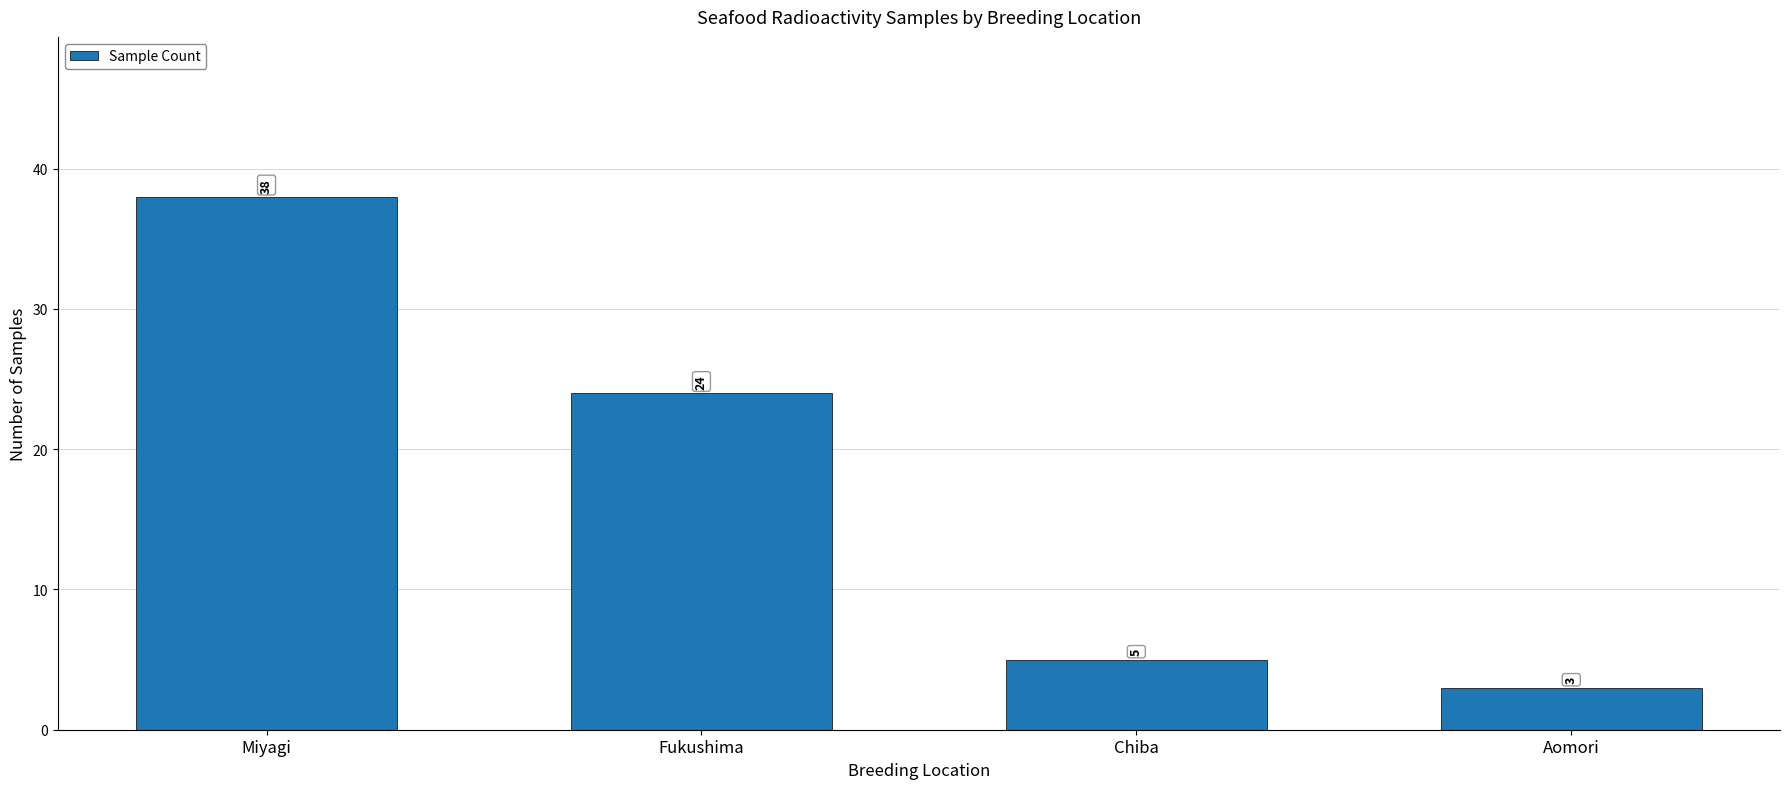

The value at Fukushima is 24. True or false?

True